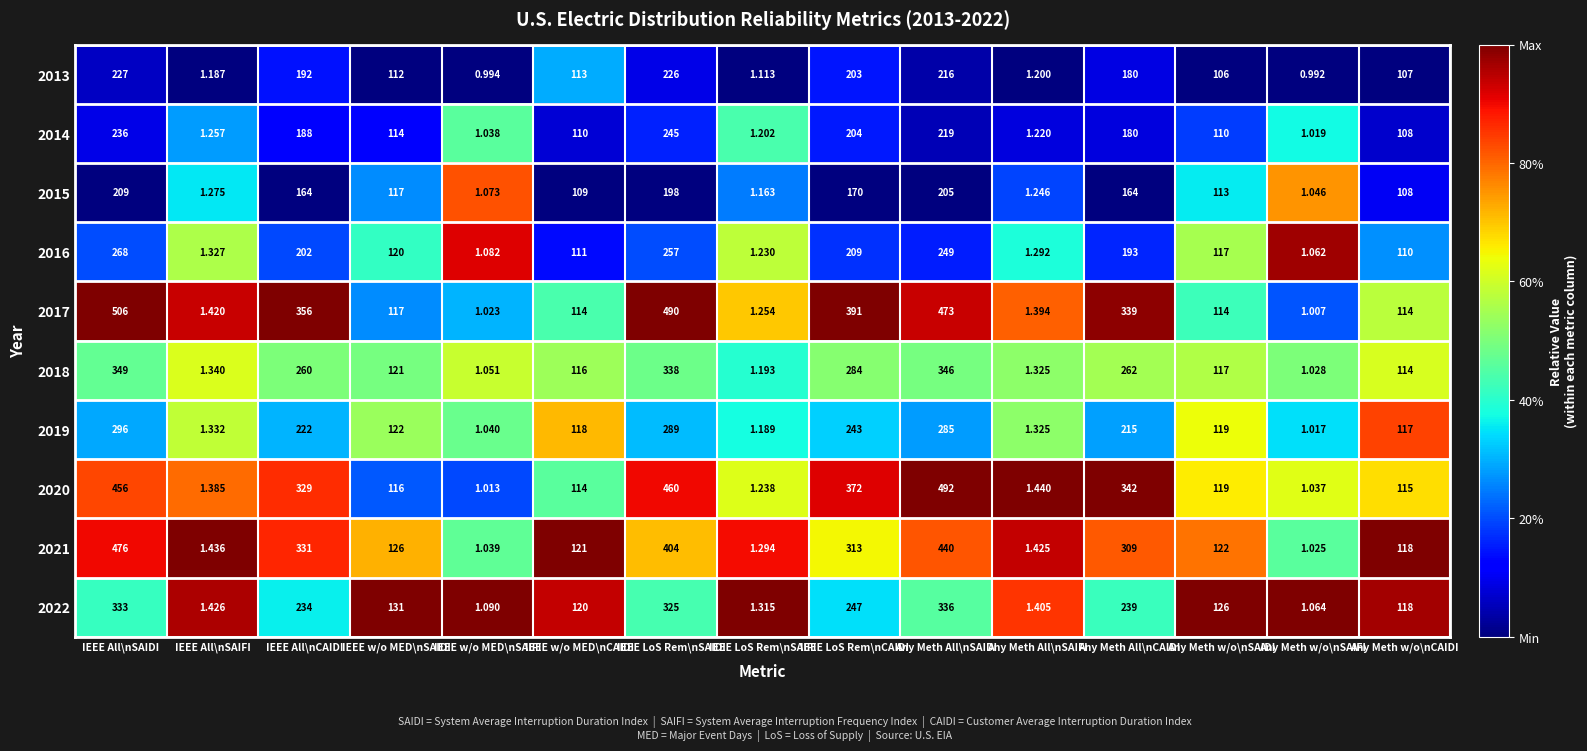

How many distinct data groups are displayed?

10